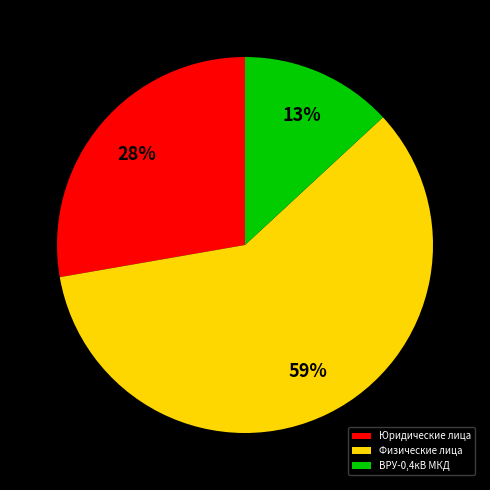

Do ВРУ-0,4кВ МКД and Физические лица together represent more than half of the pie?

Yes